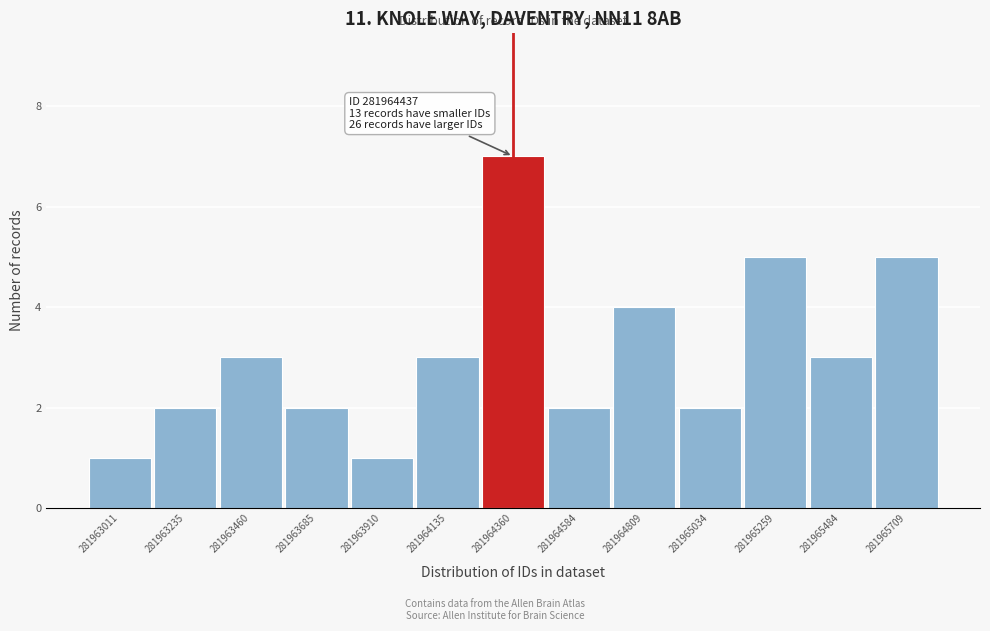

Reading left to right, list all the values displayed in this chart.

281963011=1	281963235=2	281963460=3	281963685=2	281963910=1	281964135=3	281964360=7	281964584=2	281964809=4	281965034=2	281965259=5	281965484=3	281965709=5